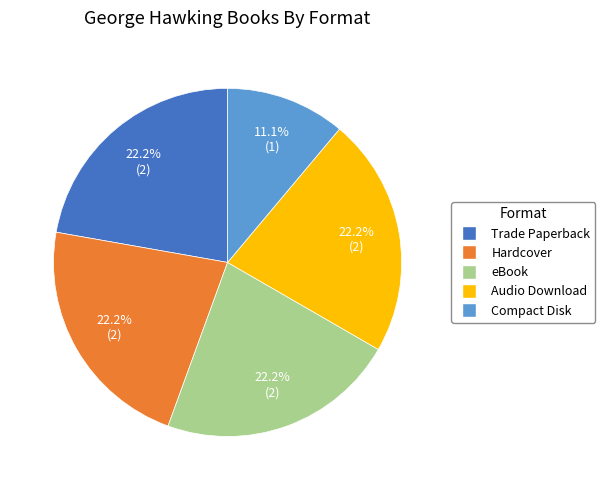

The Audio Download slice represents 15% of the pie. True or false?

False